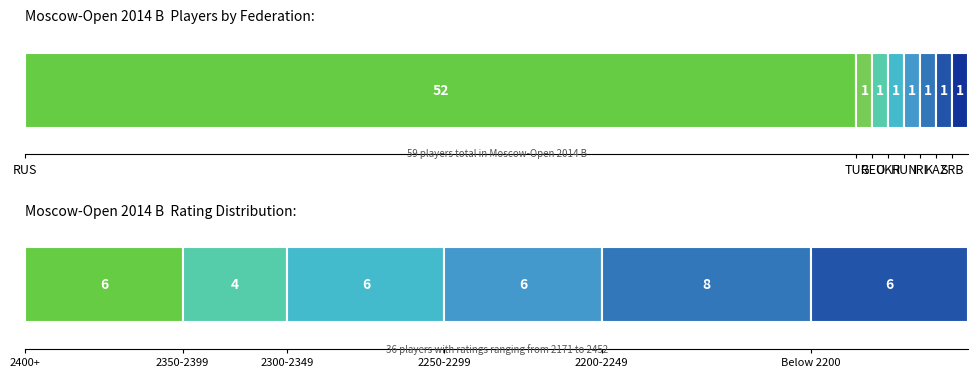

The value of Other at 4 is 1. True or false?

True